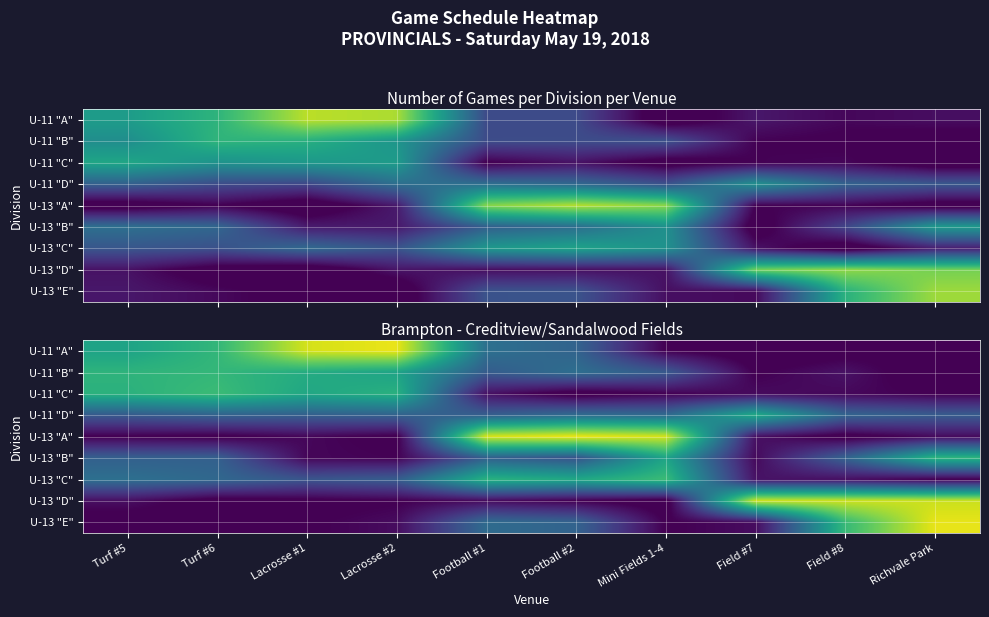

Which category has the lowest value in the U-11 "A" series?

Field #7